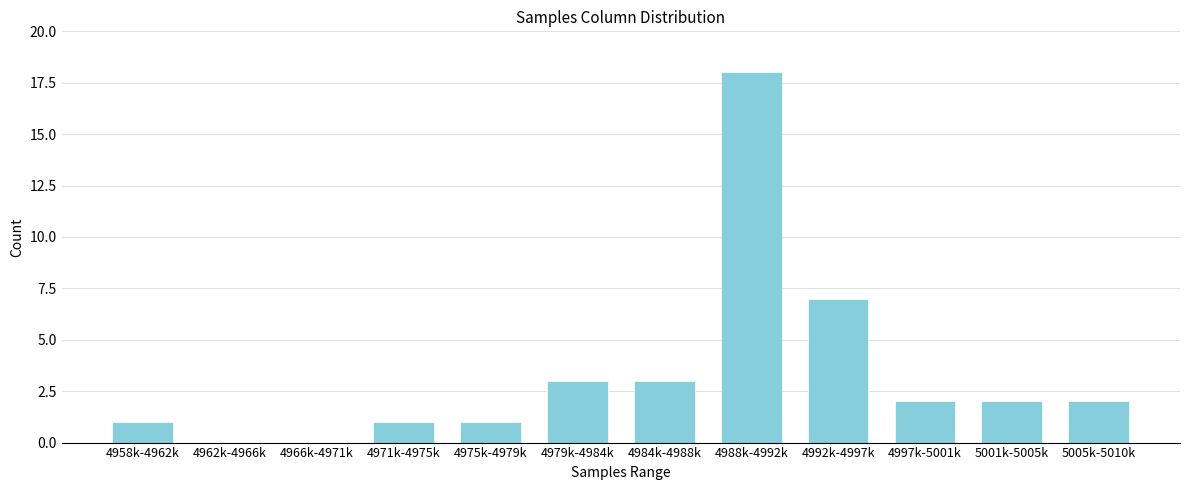

Reading right to left, list all the values displayed in this chart.

5005k-5010k=2	5001k-5005k=2	4997k-5001k=2	4992k-4997k=7	4988k-4992k=18	4984k-4988k=3	4979k-4984k=3	4975k-4979k=1	4971k-4975k=1	4966k-4971k=0	4962k-4966k=0	4958k-4962k=1